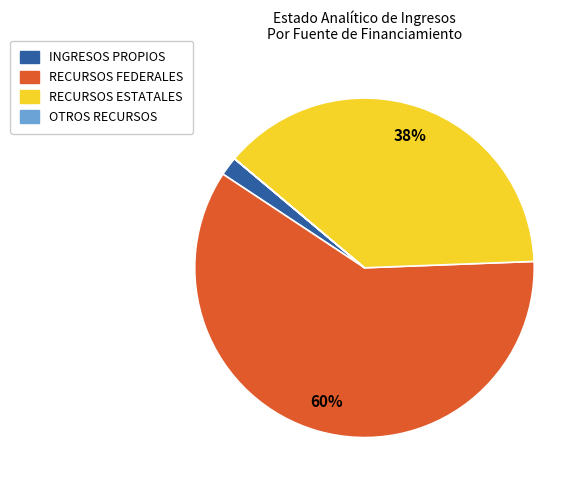

Which slice is the largest?

RECURSOS FEDERALES